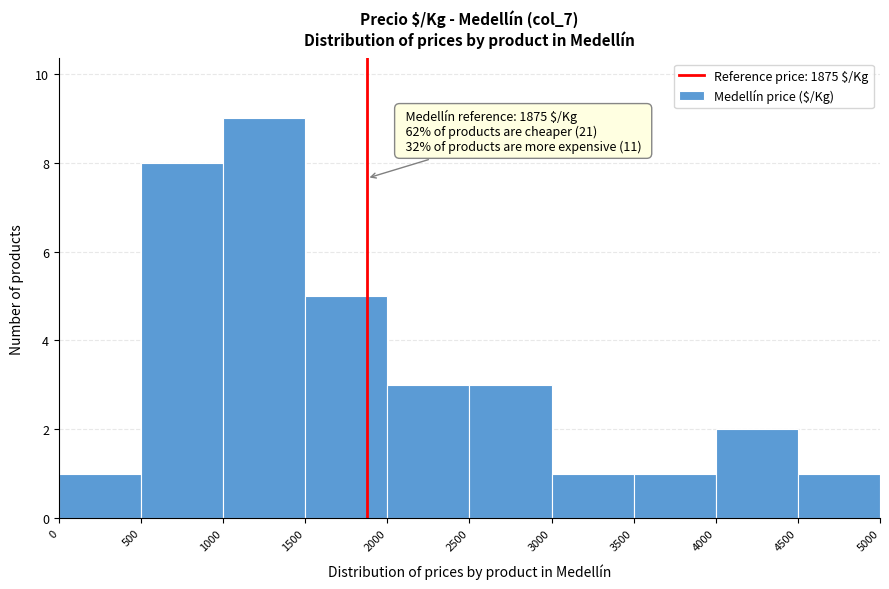

Over which range of the x-axis is the bar tallest?

1000 to 1500